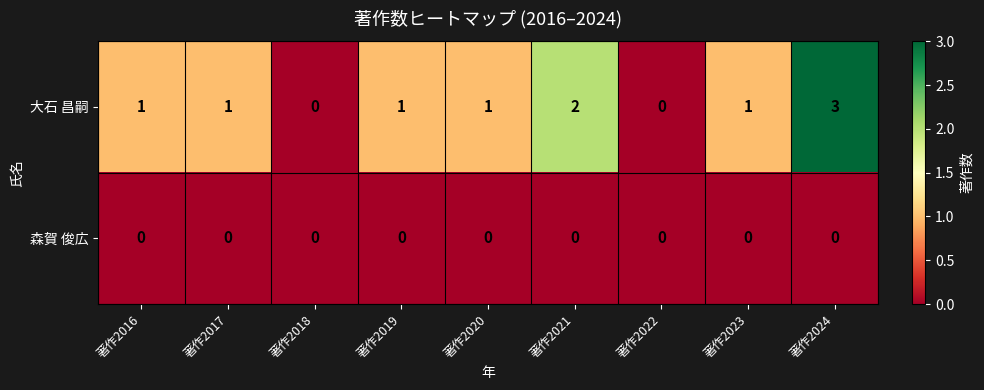

Between 著作2019 and 著作2024, which series saw the biggest shift?

大石 昌嗣